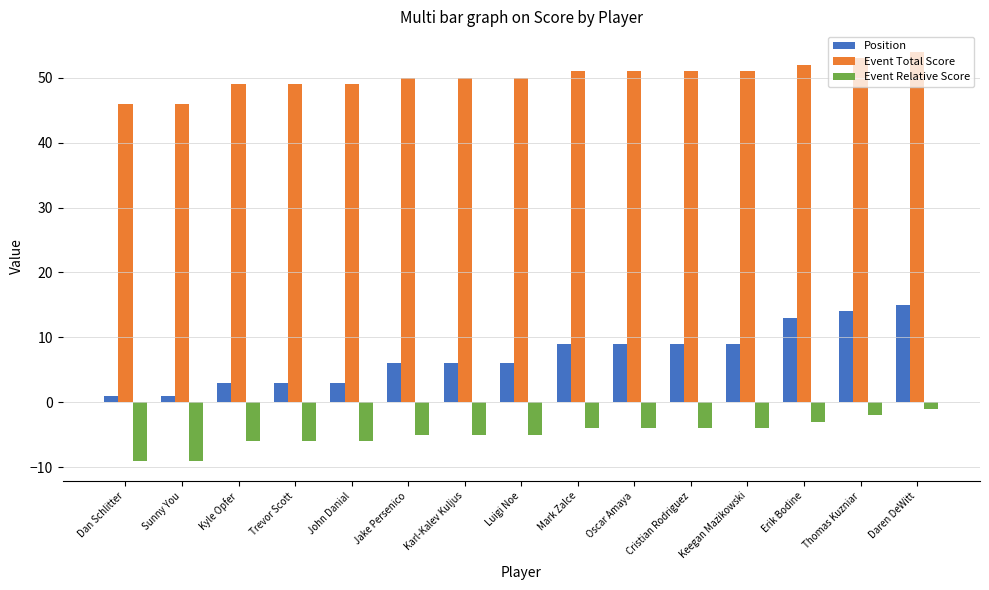

At how many categories does at least one series exceed 45?

15